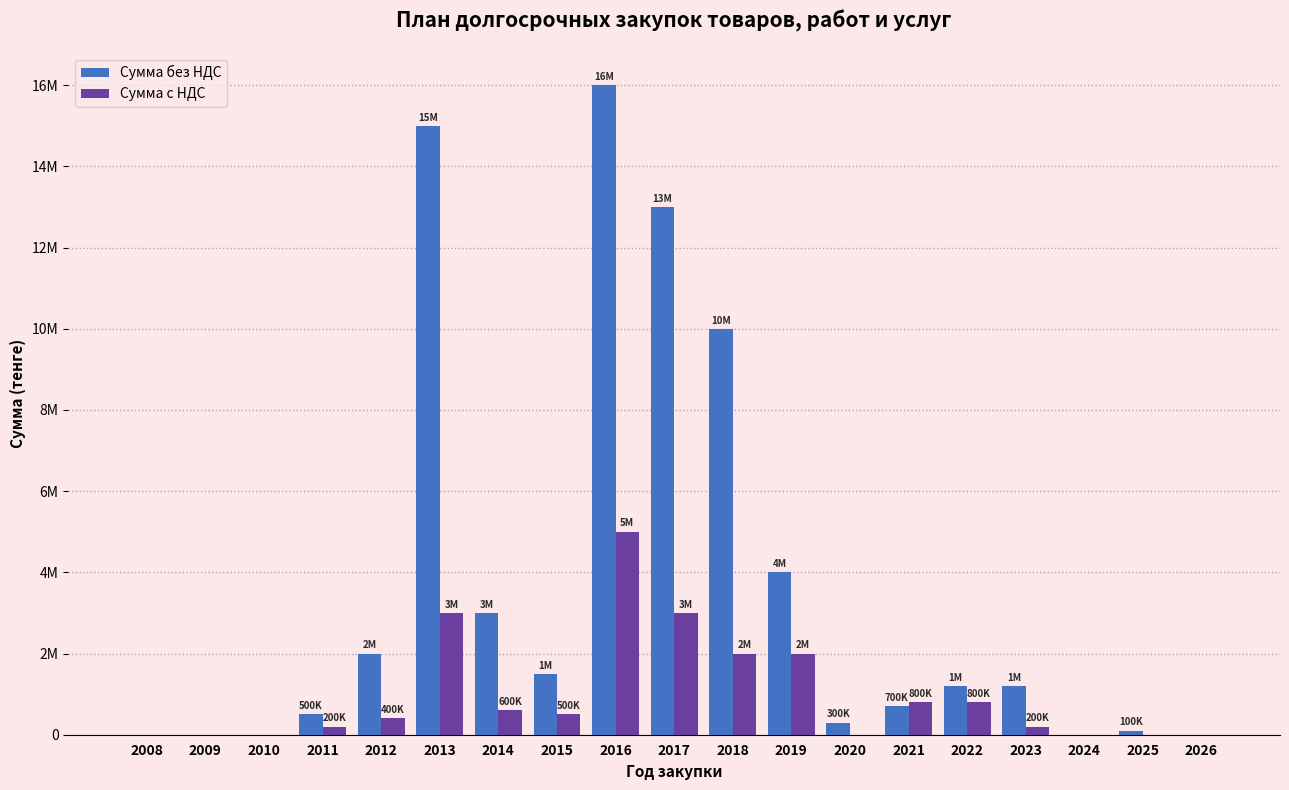

List the series in order of their overall mean, lowest first.

Сумма с НДС, Сумма без НДС